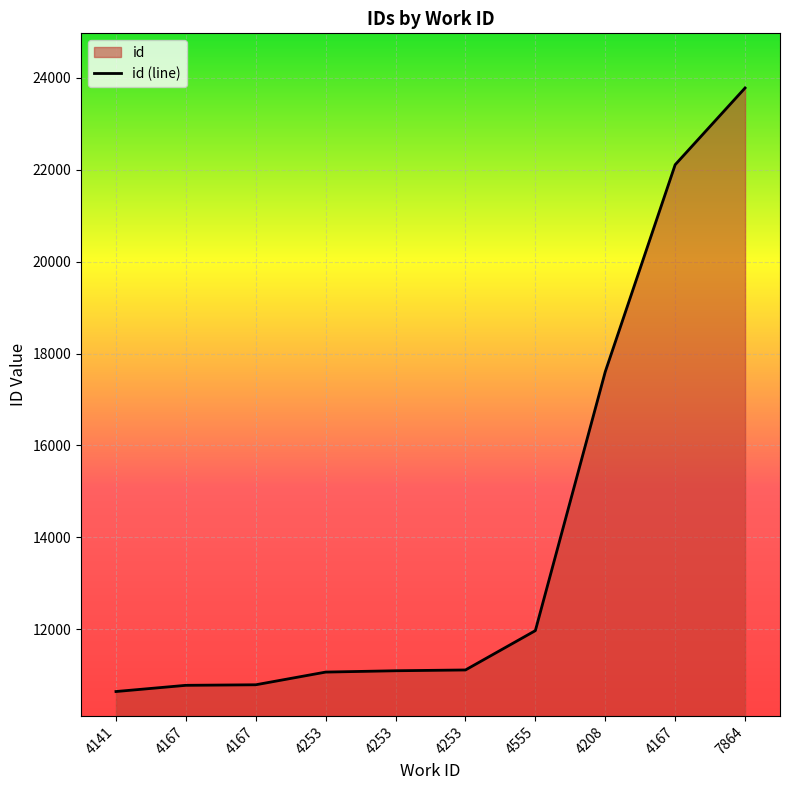

Approximately how many times larger is the value at 4141 compared to 7864?

0.4